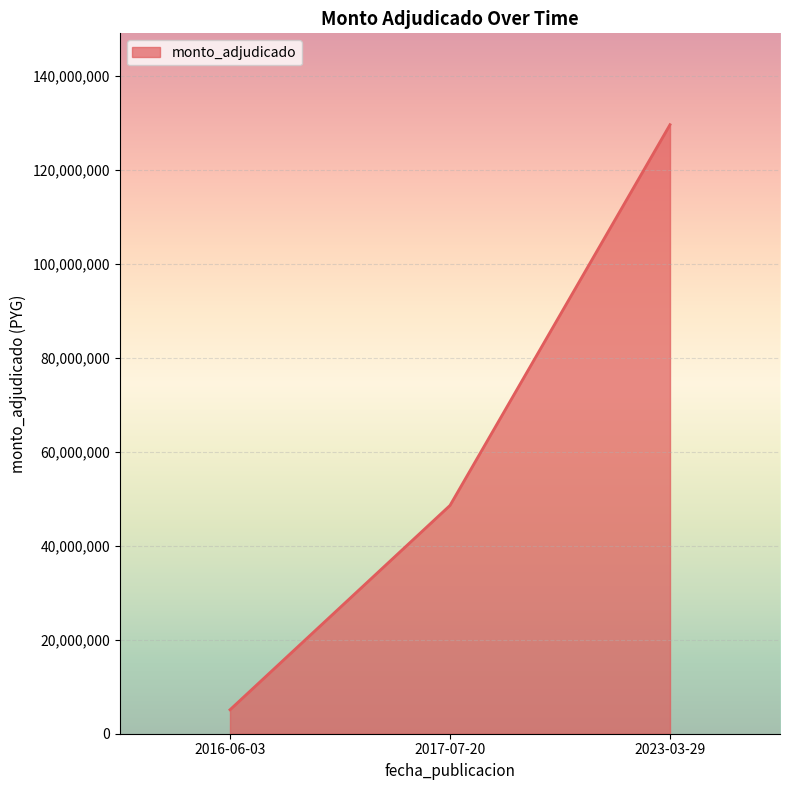

The value at 2017-07-20 is 22919700. True or false?

False